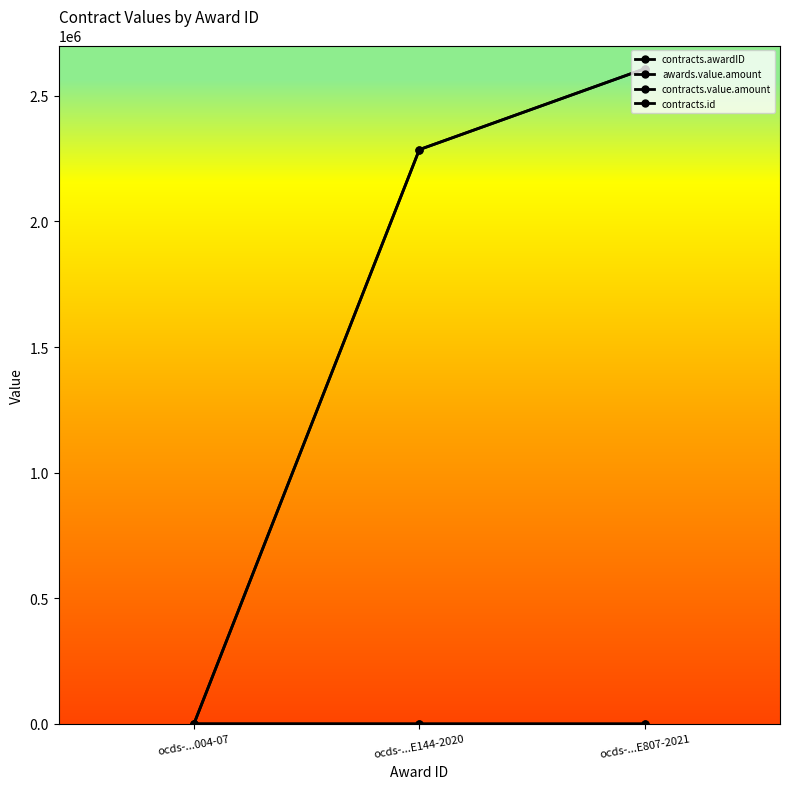

What is the total value across all series at ocds-...E144-2020?

4571378